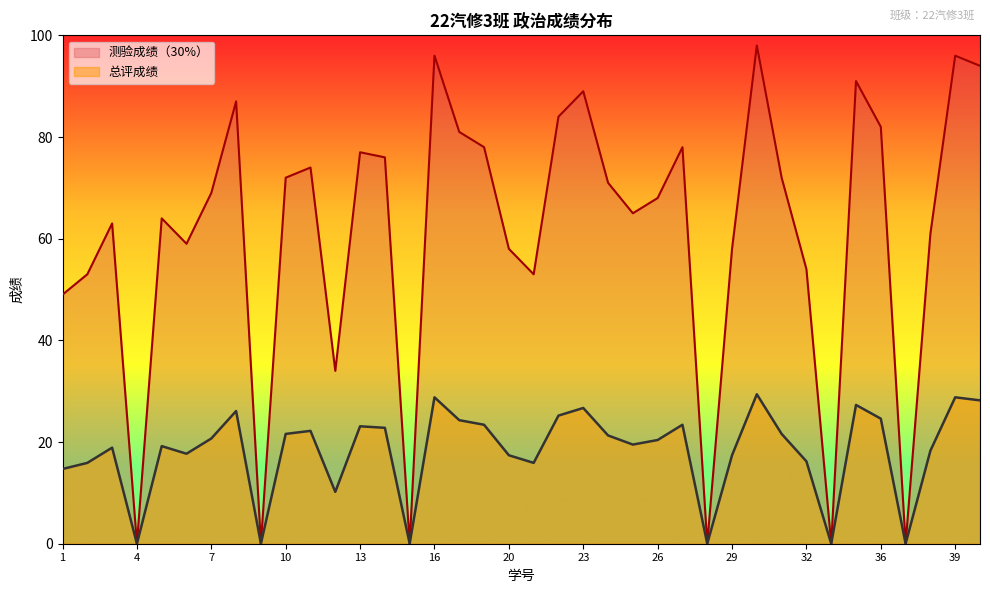

Which category has the lowest value in the 总评成绩 series?

4